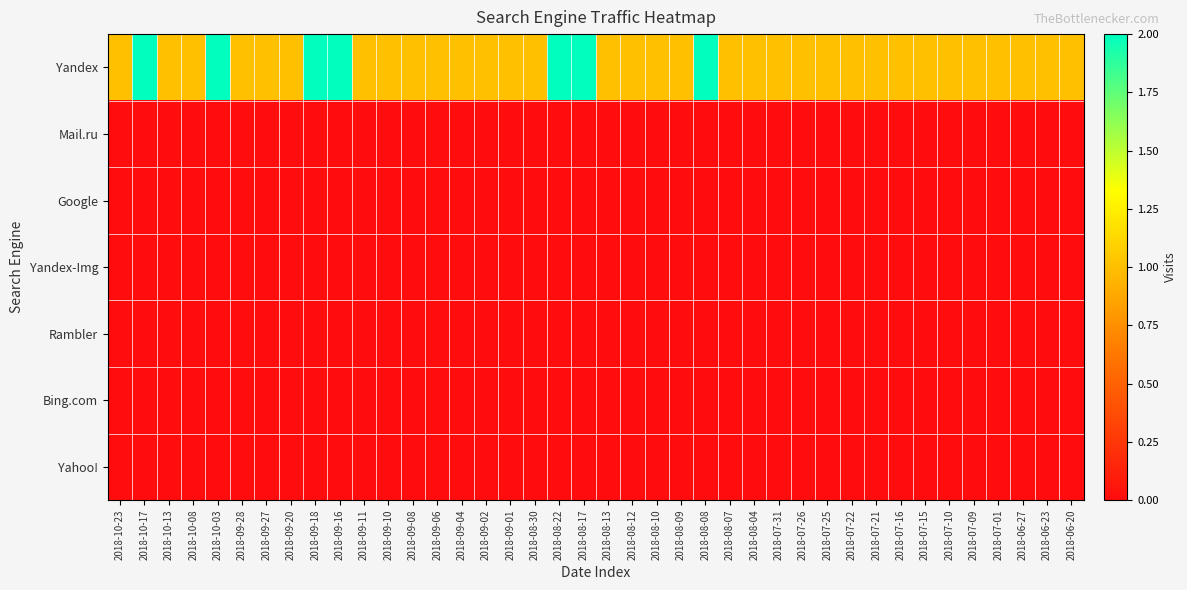

Which series has the largest total across all categories?

Yandex